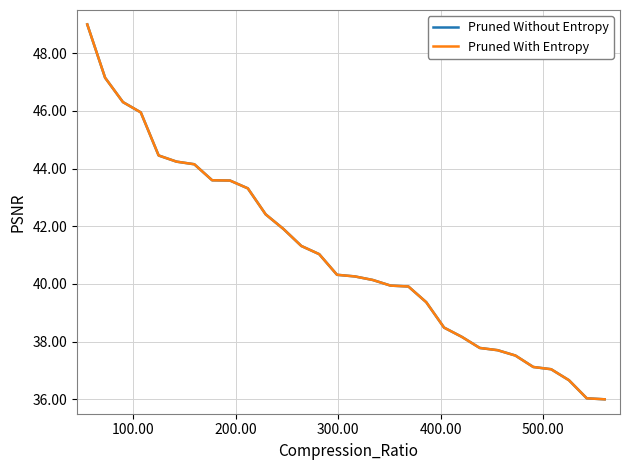

How many lines are shown in the chart?

2